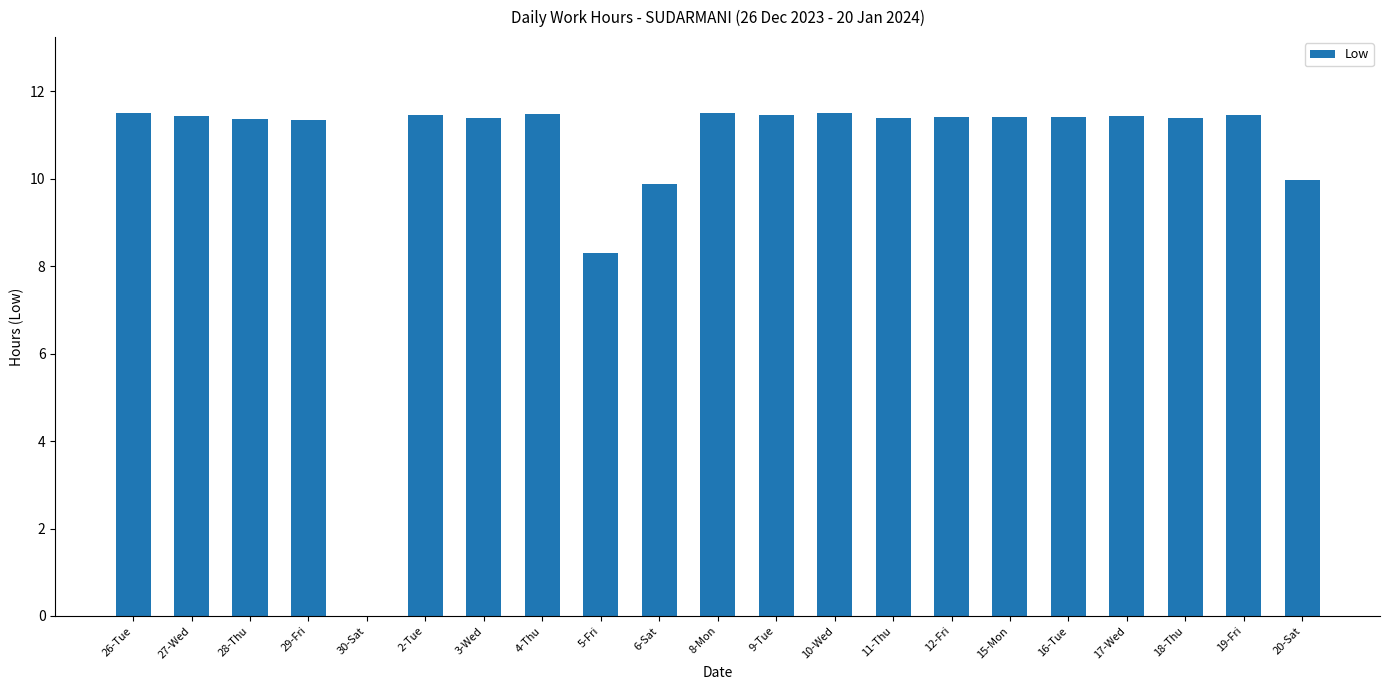

Where is the data nearest to the value 5?

5-Fri